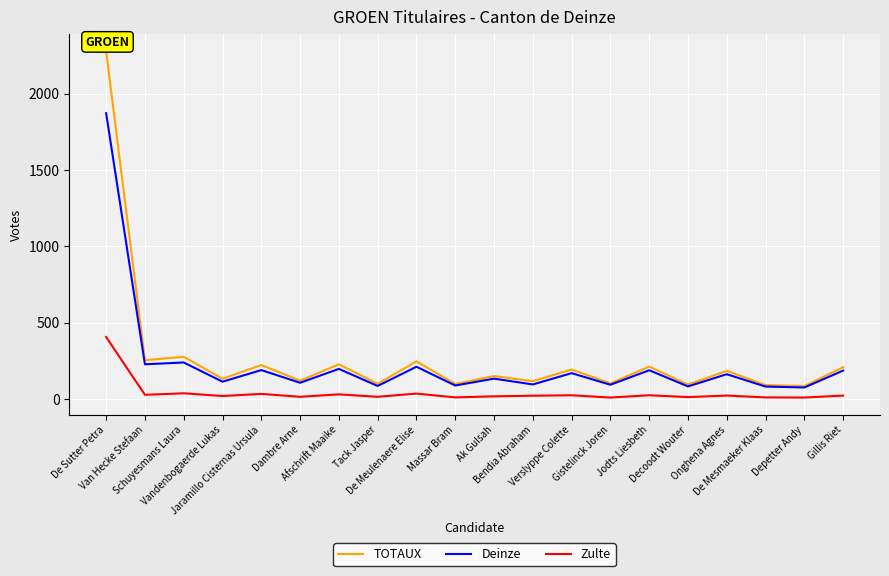

Is it true that TOTAUX equals 304 at Afschrift Maaike?

False